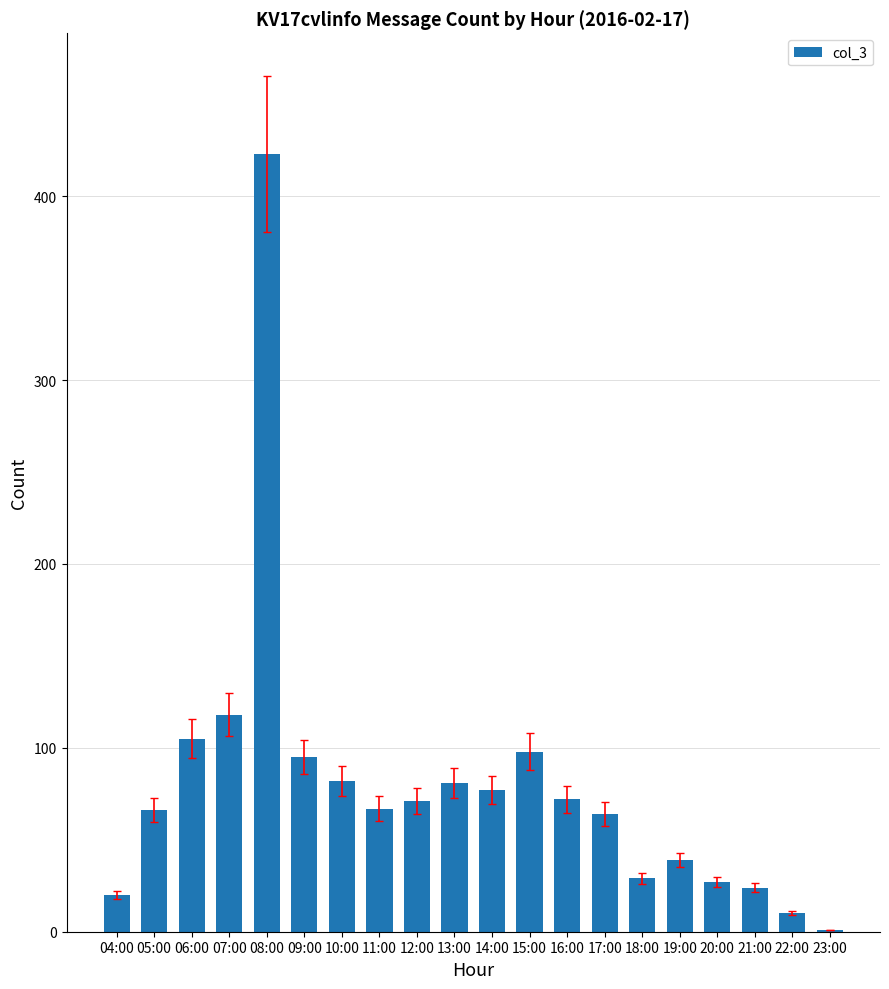

The chart shows a value of 41 at 12:00. True or false?

False